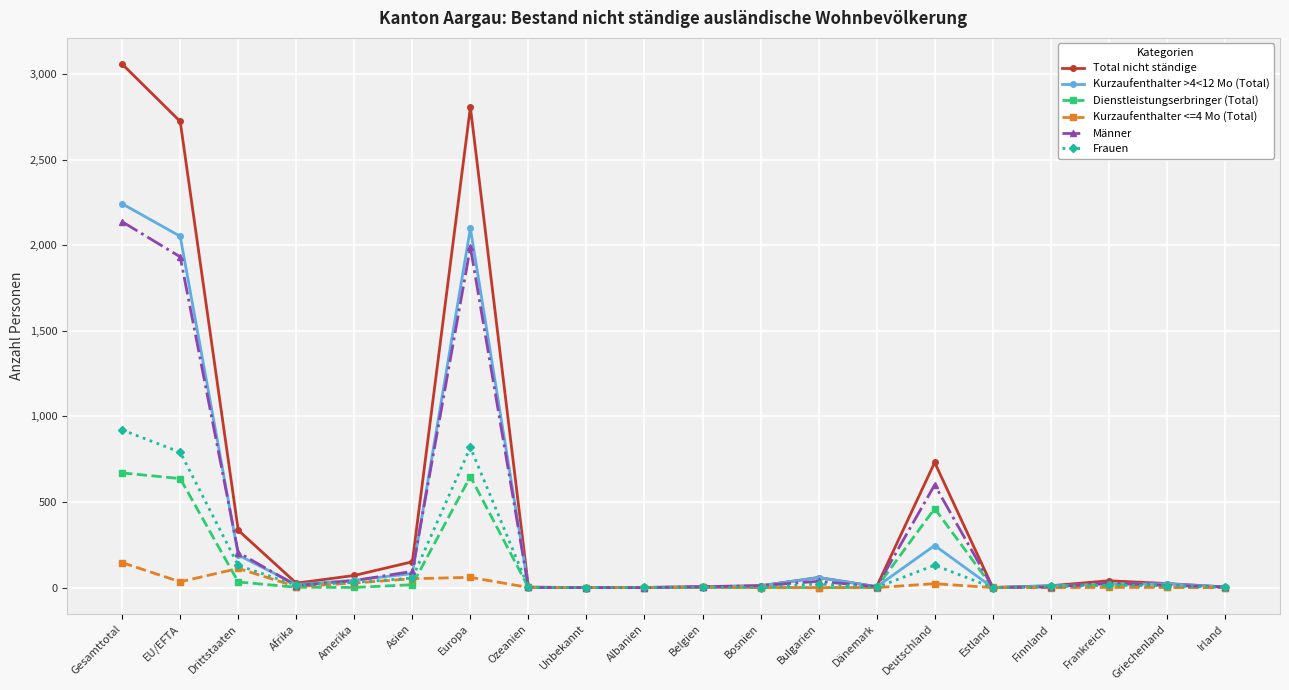

What is the sum of all Frauen values?

2952